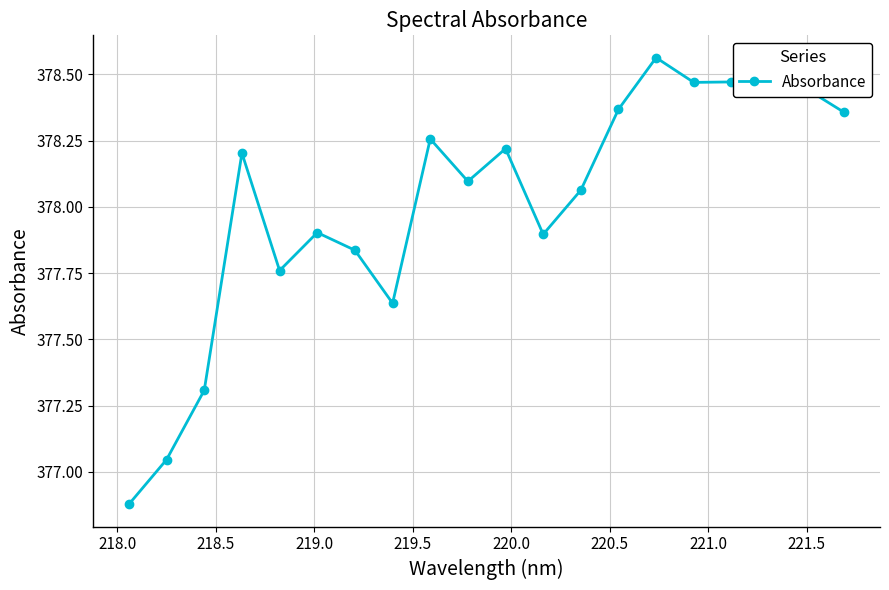

True or false: the data has more than 0 interior local peaks.

True